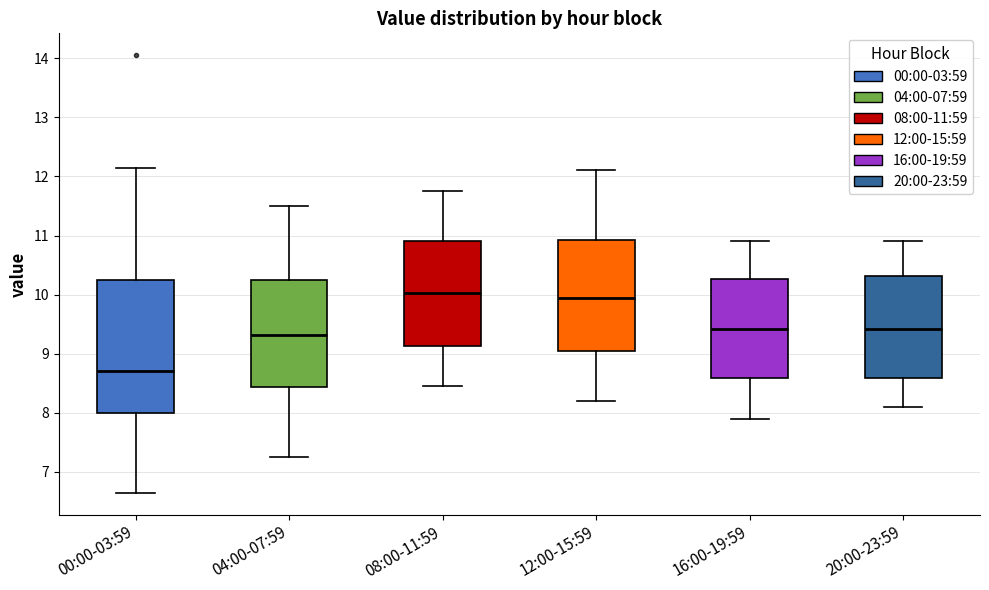

Comparing the boxes themselves (not the whiskers), which one is the tallest?

00:00-03:59